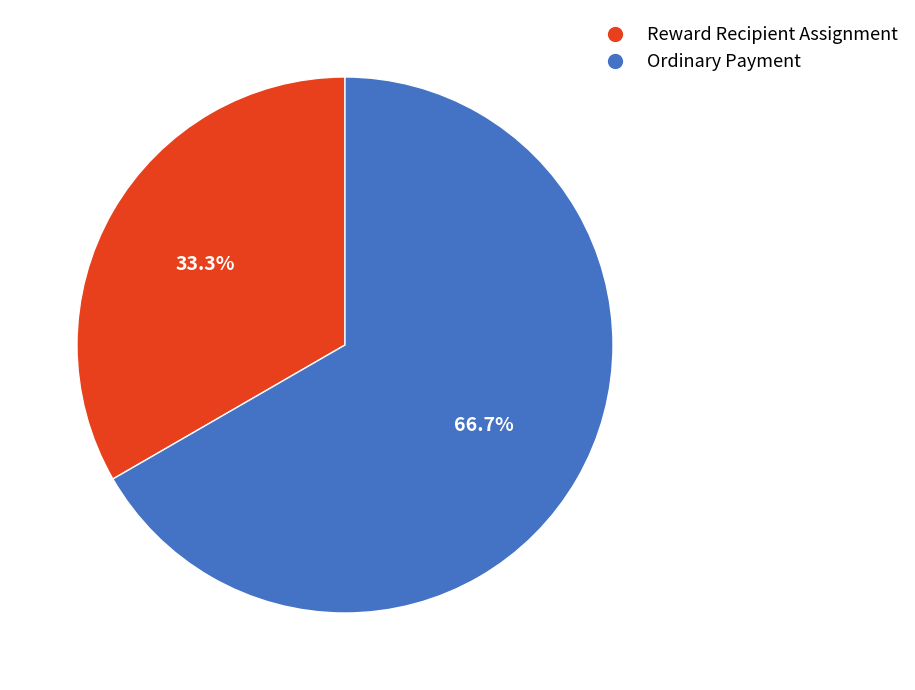

To the nearest percent, what is the combined percentage of Reward Recipient Assignment and Ordinary Payment?

100%